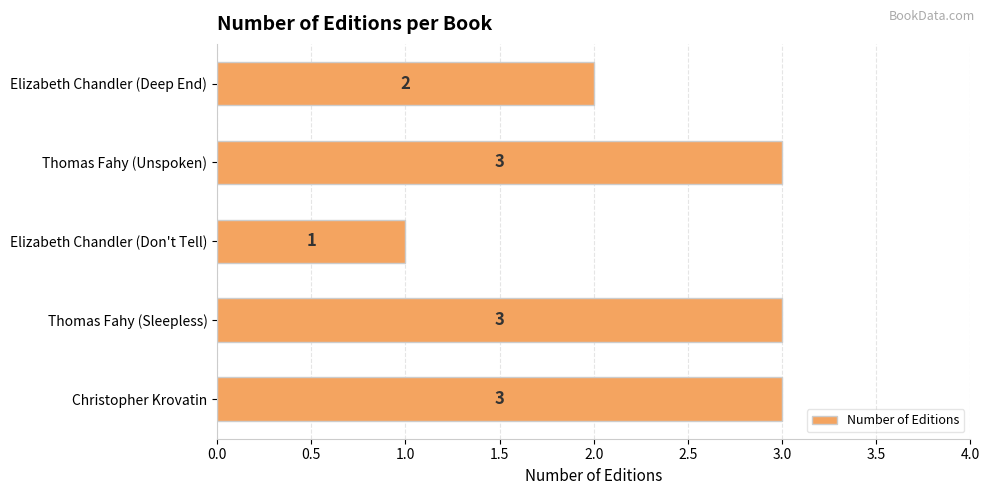

What is the minimum value shown in the chart?

1